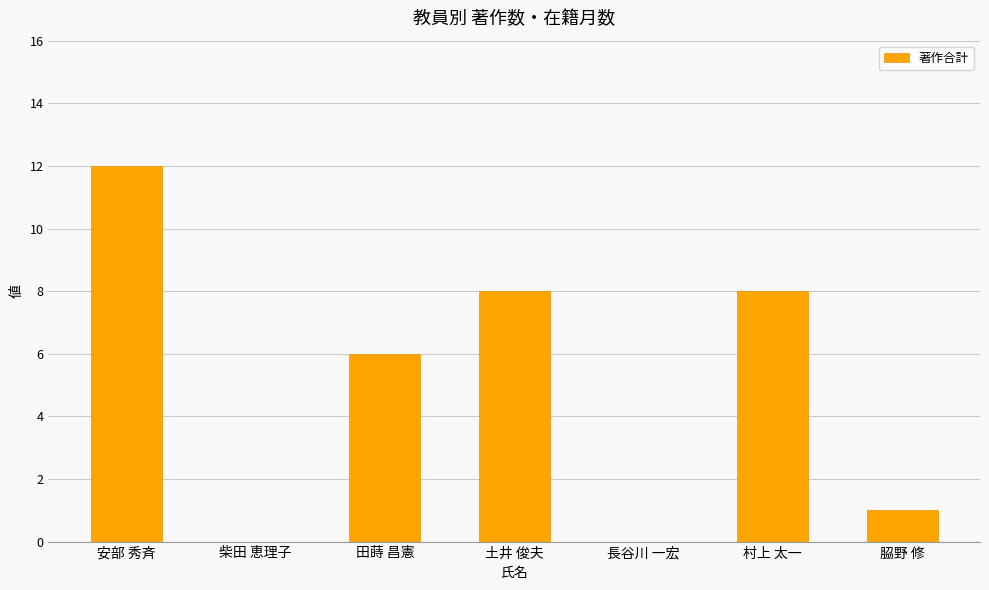

What is the sum of the values at 長谷川 一宏 and 安部 秀斉?

12